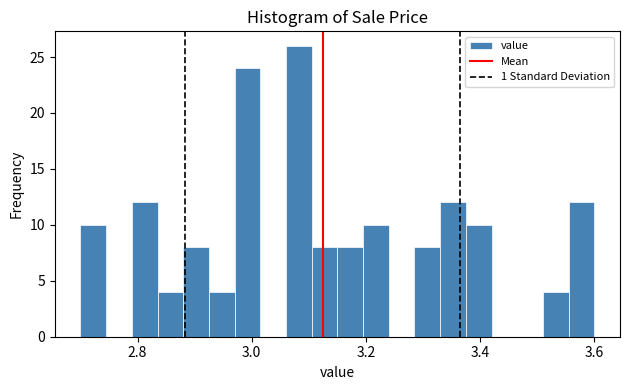

Around what value on the x-axis is the tallest bar? Give the approximate position of its centre, as read against the axis.

3.08